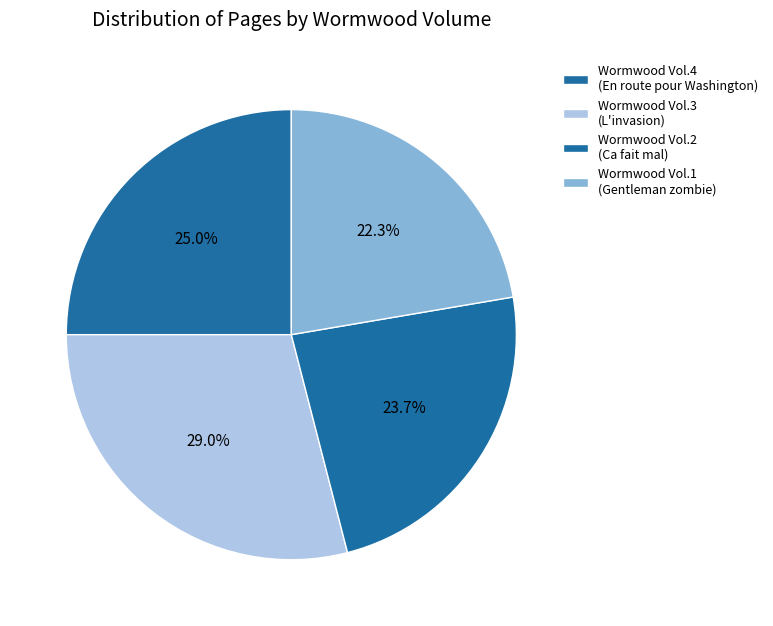

Count the number of slices in the pie.

4